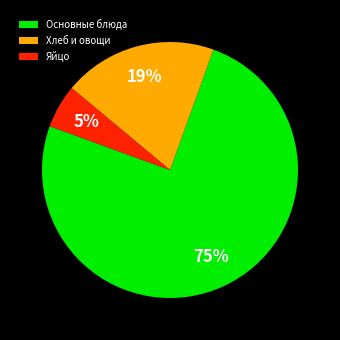

Does any single category account for the majority?

Yes